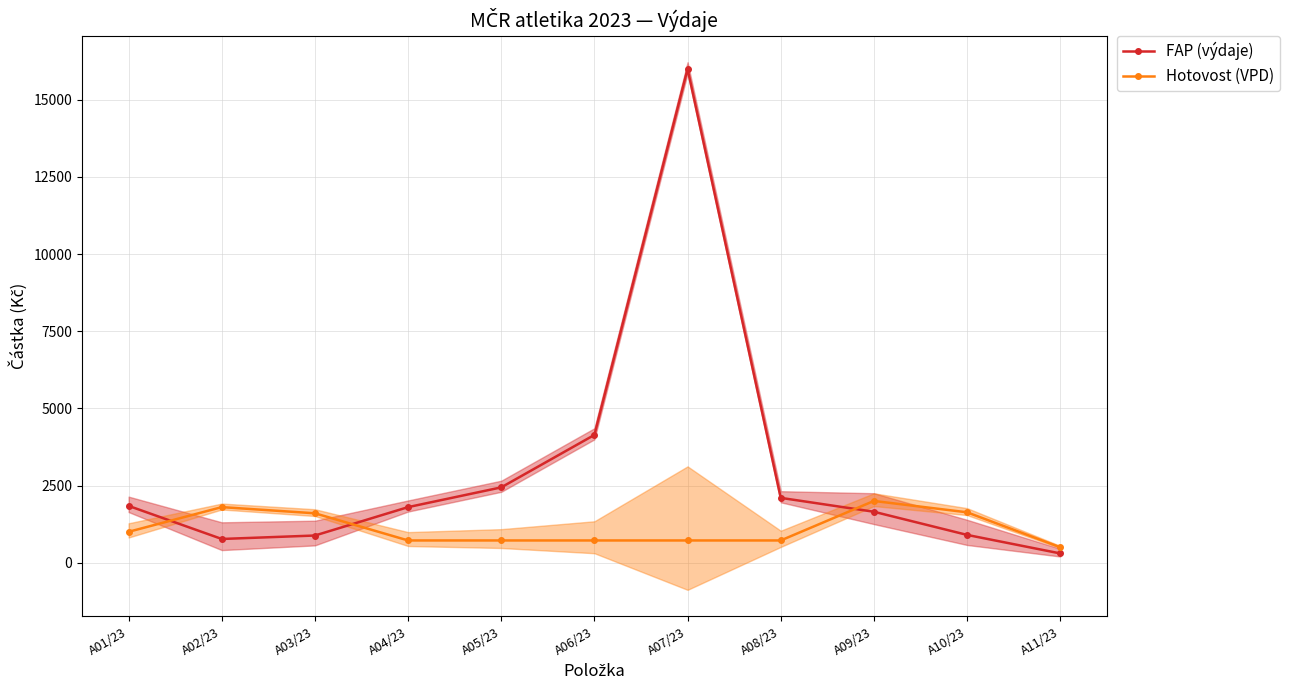

What is the difference between the highest and lowest values at A05/23?

1720